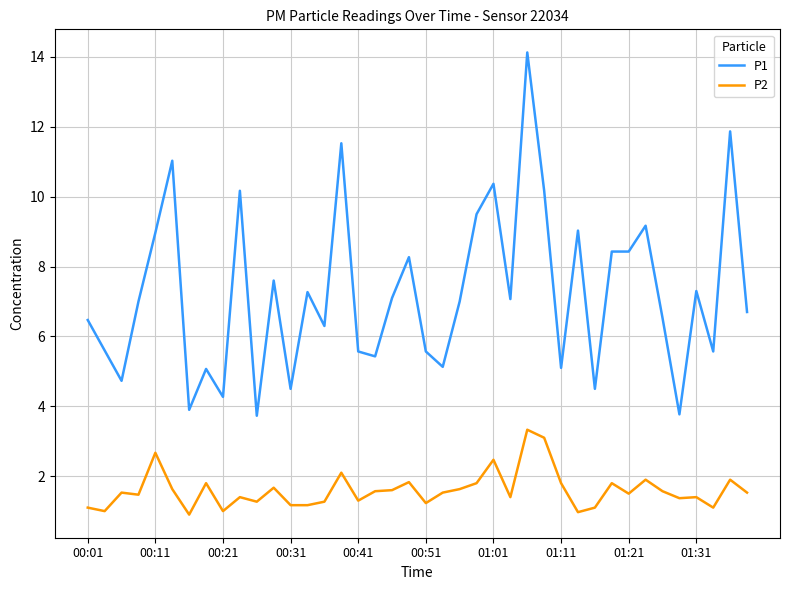

True or false: P1 and P2 intersect in this chart.

False